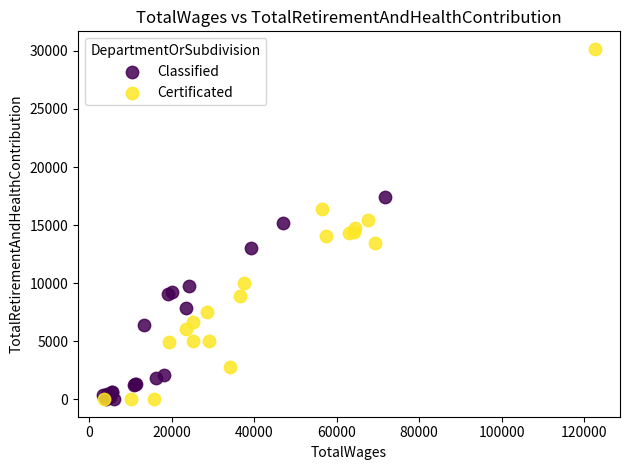

Which series contains the highest Y value?

Certificated